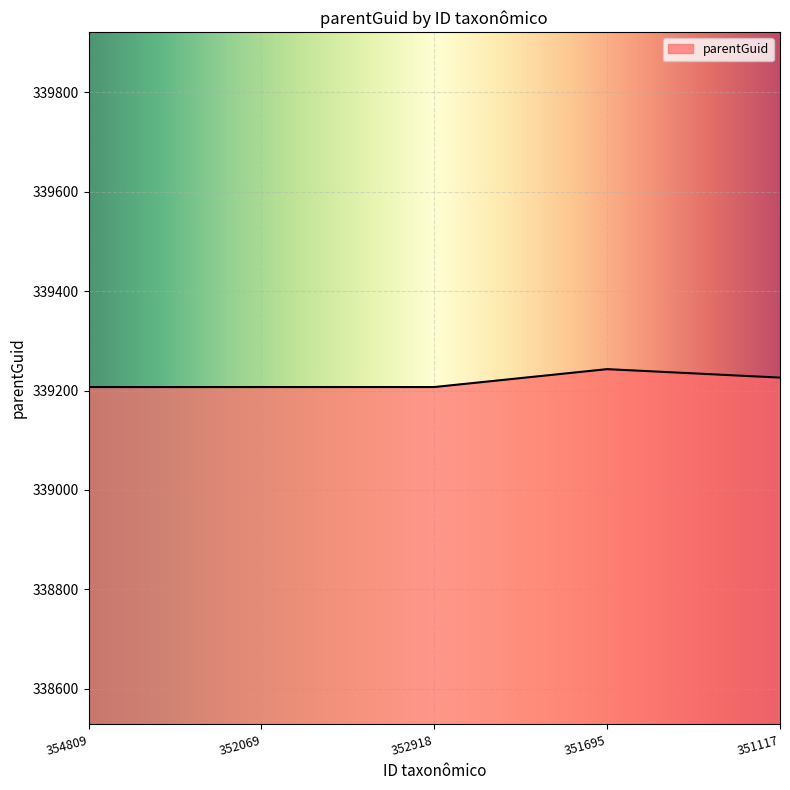

What is the approximate value at 352918?

339207